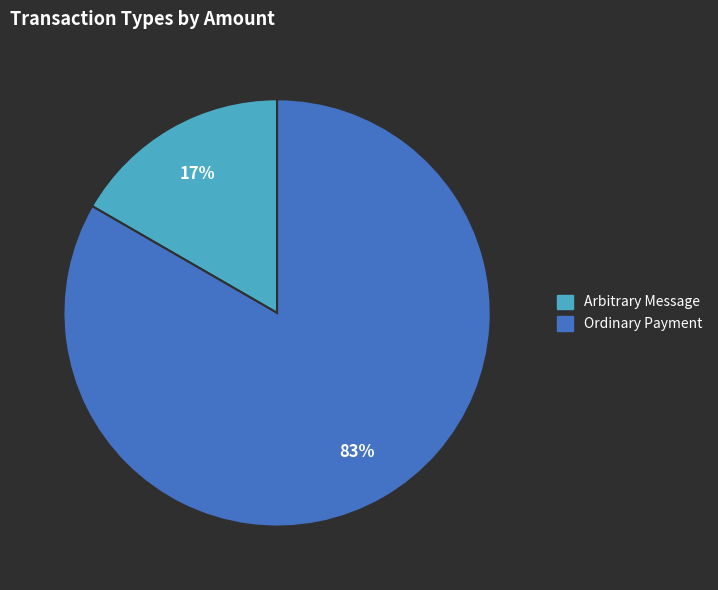

True or false: Arbitrary Message accounts for 17% of the total.

True